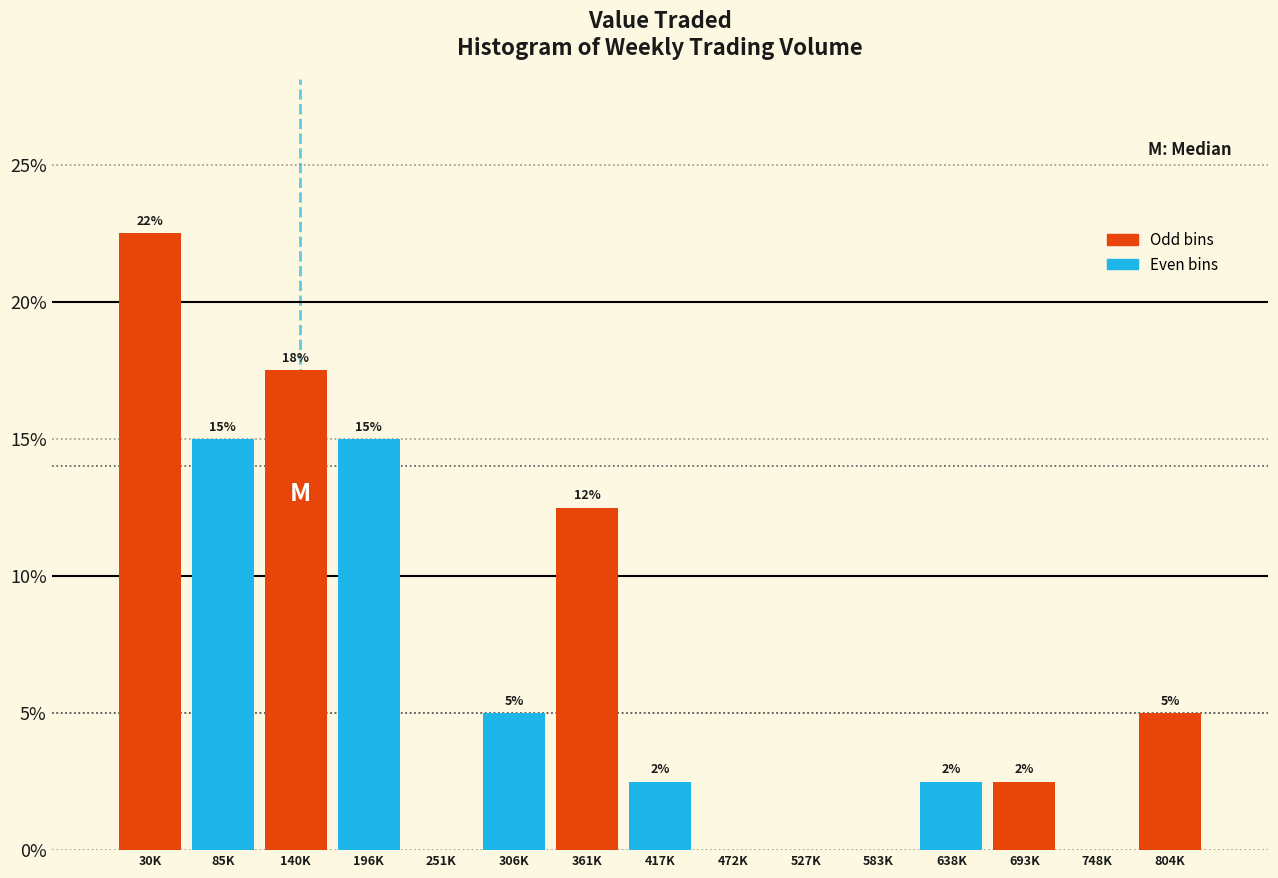

Are the bars horizontal?

No